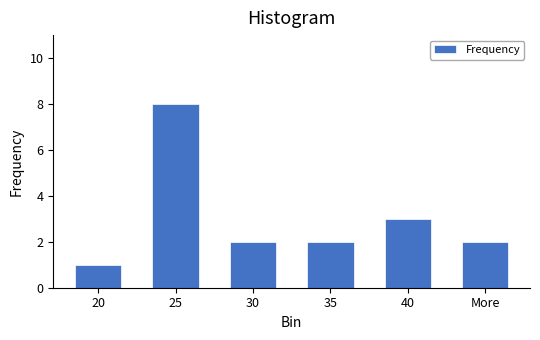

Reading left to right, list all the values displayed in this chart.

1	8	2	2	3	2